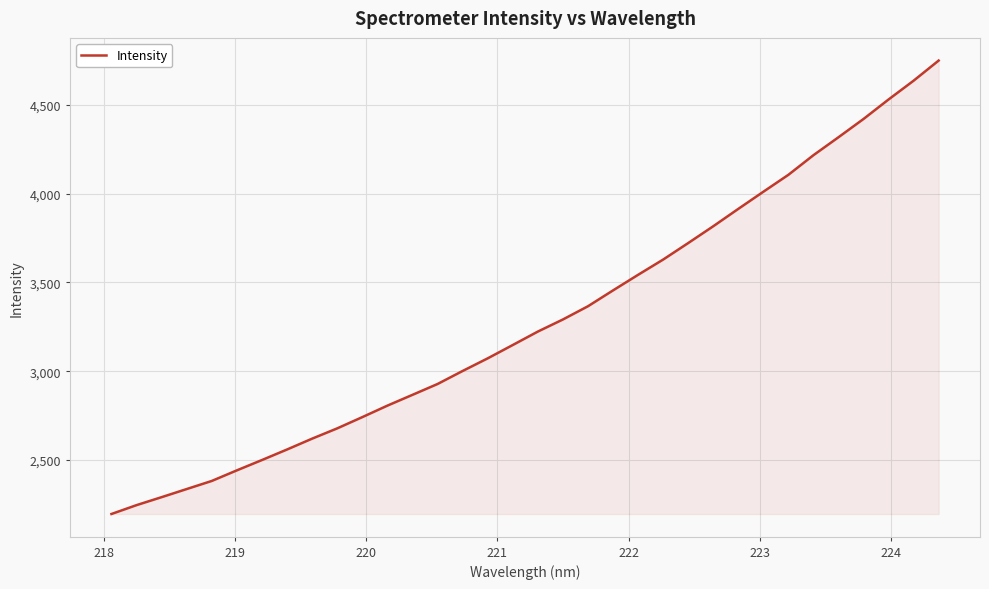

What is the greatest value displayed?

4749.6